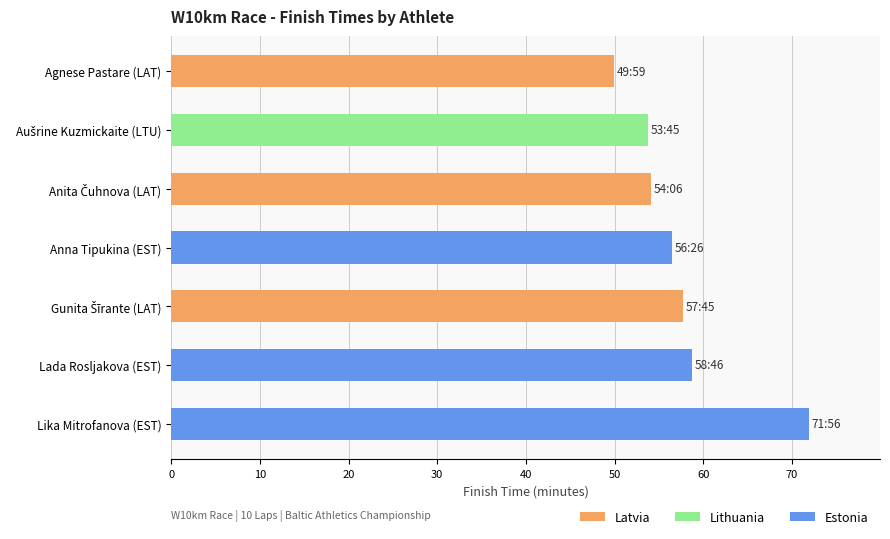

True or false: Latvia has a value of 36.2 at Gunita Šīrante (LAT).

False